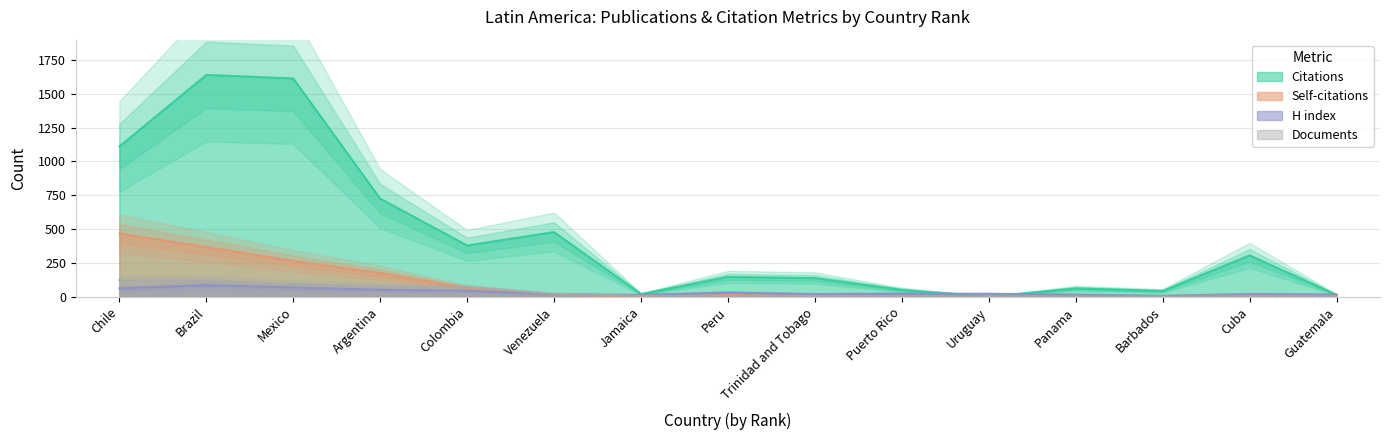

The value of Citations at Uruguay is 4. True or false?

False